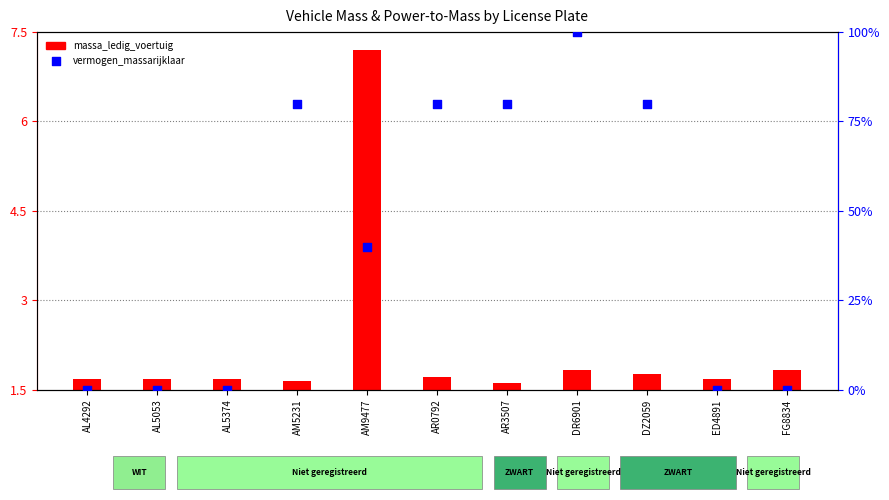

Is the value of vermogen_massarijklaar (scaled) at AR3507 greater than the value of massa_ledig_voertuig (scaled) at AR3507?

Yes